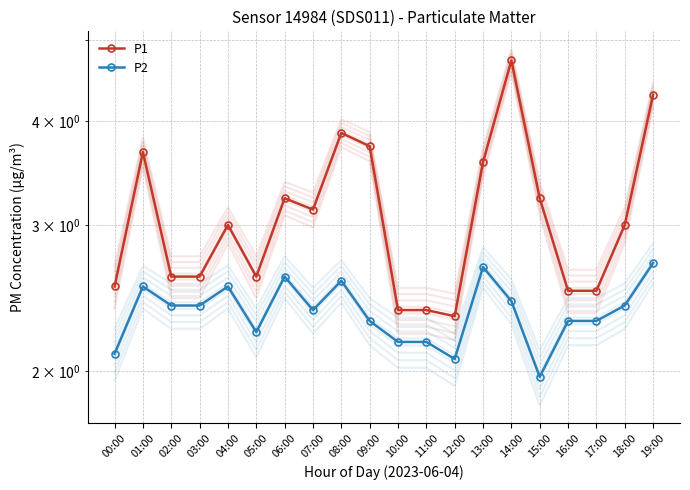

What is the sum of all P1 values?

61.9